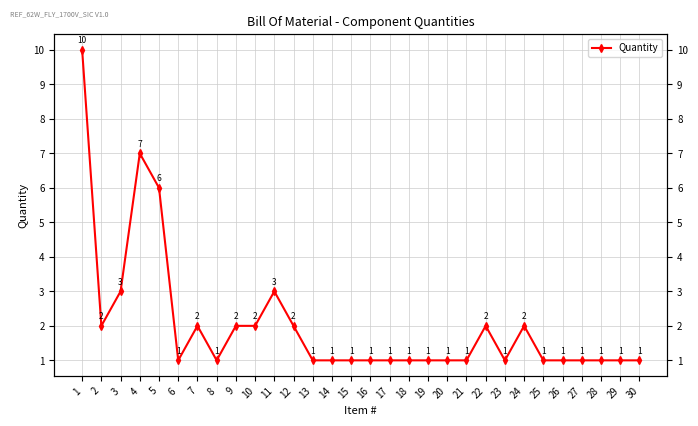

What is the sum of all values?

61